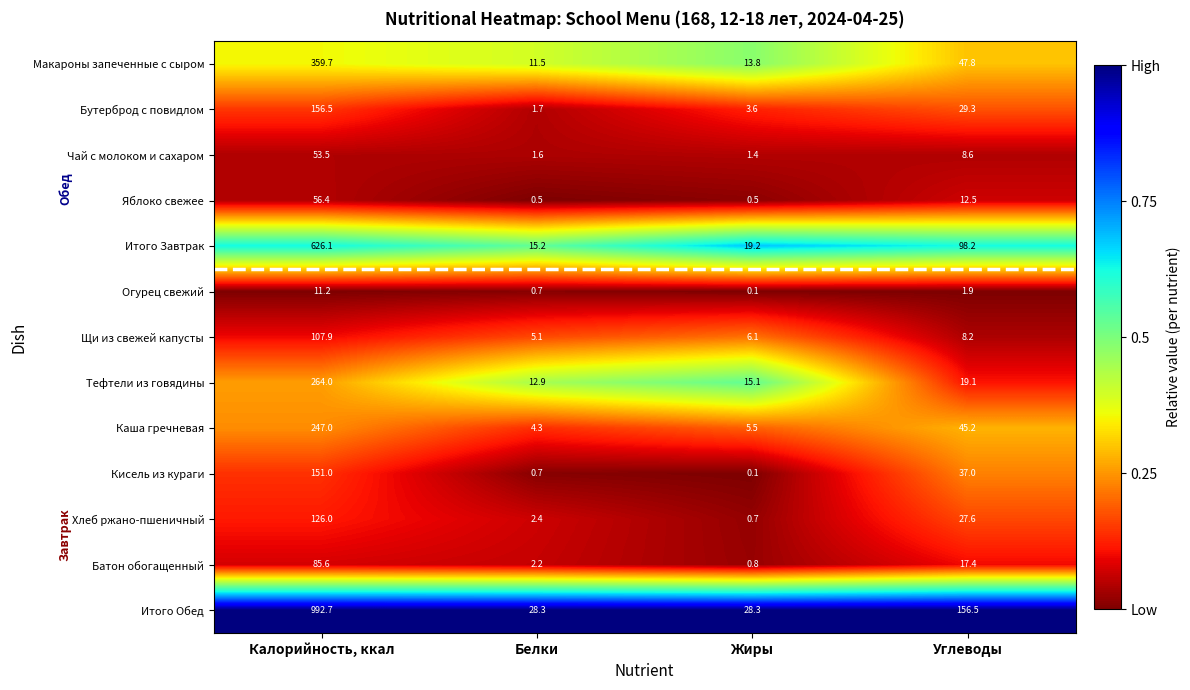

Which label corresponds to the largest value in the chart?

Калорийность, ккал